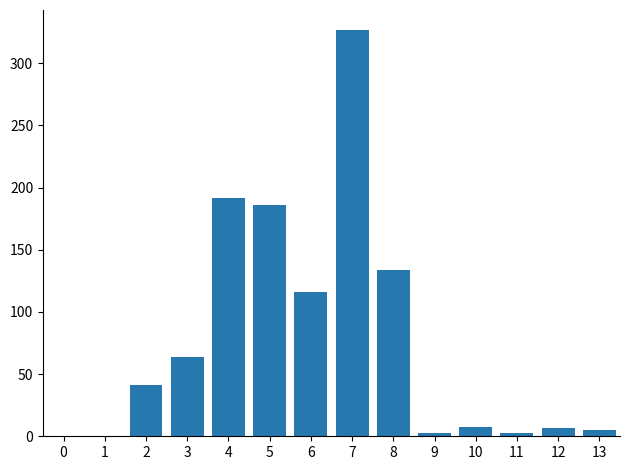

Is it true that the value at 7 is 525.7?

False